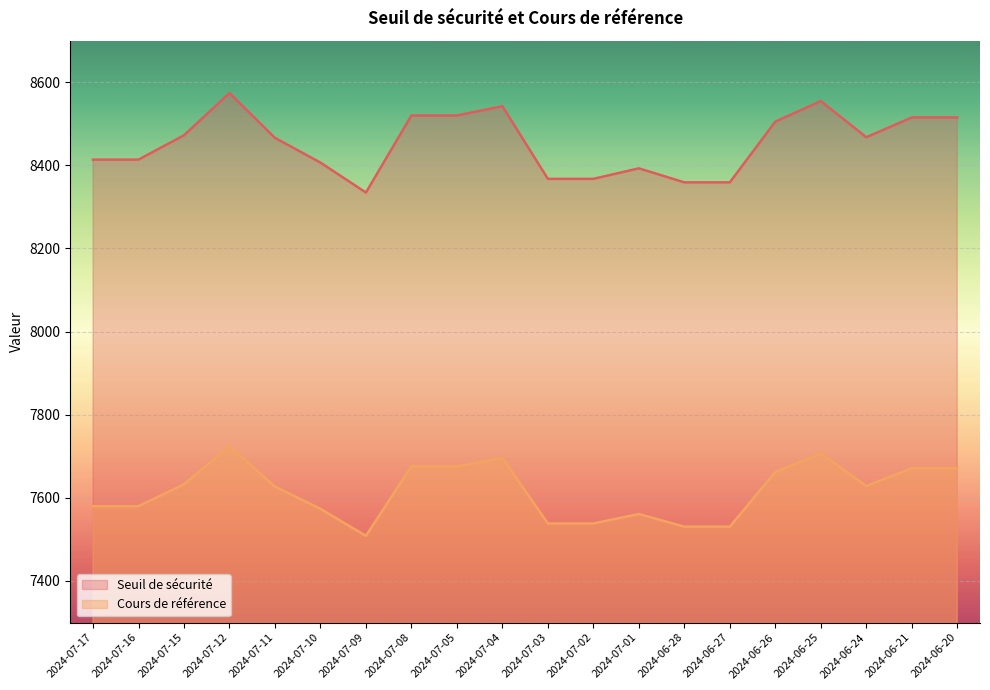

At 2024-06-27, list the series in order from smallest to largest.

Cours de référence, Seuil de sécurité